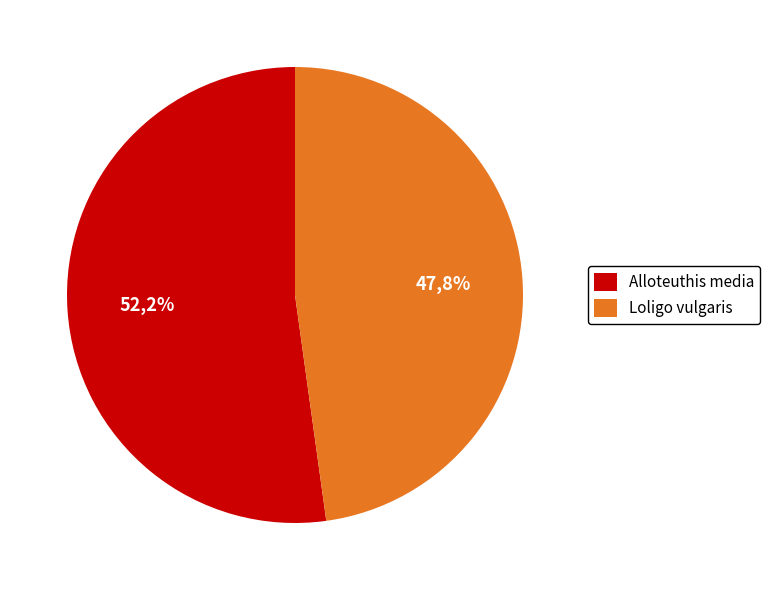

Is there a majority slice in this chart?

Yes